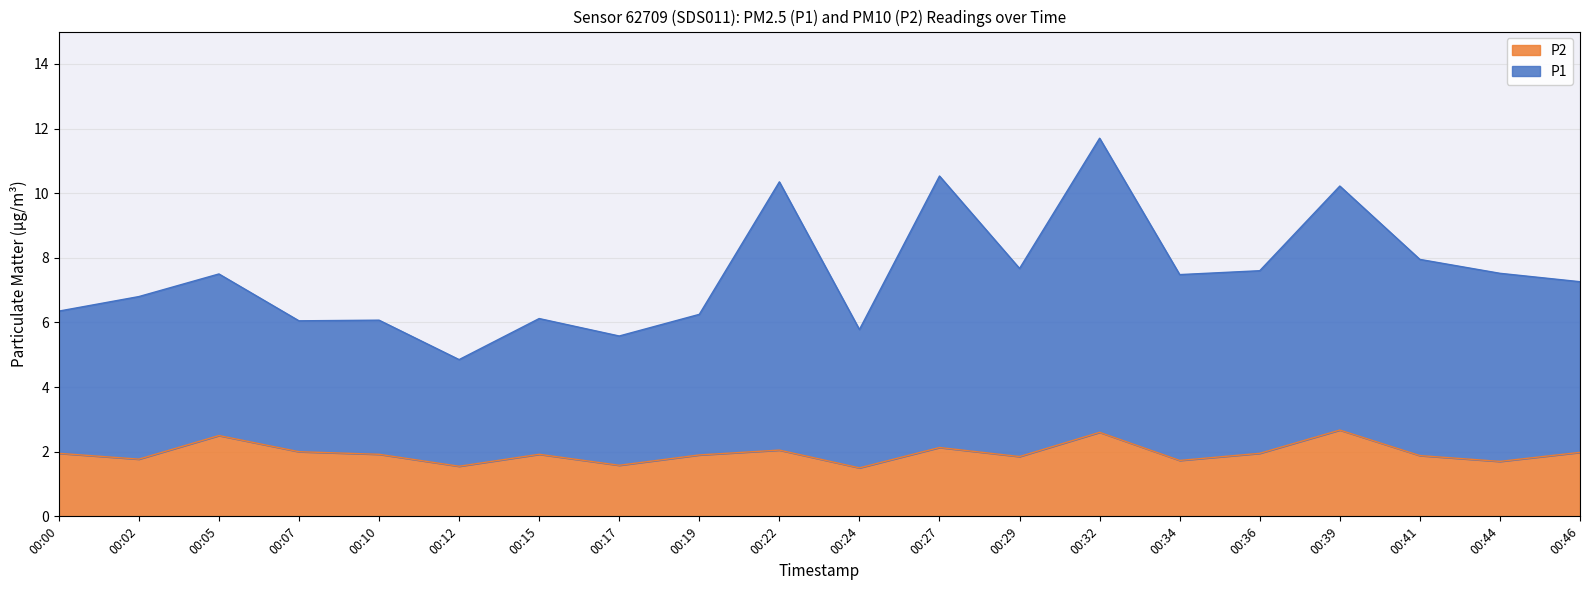

How many interior local valleys does the P2 series have?

7